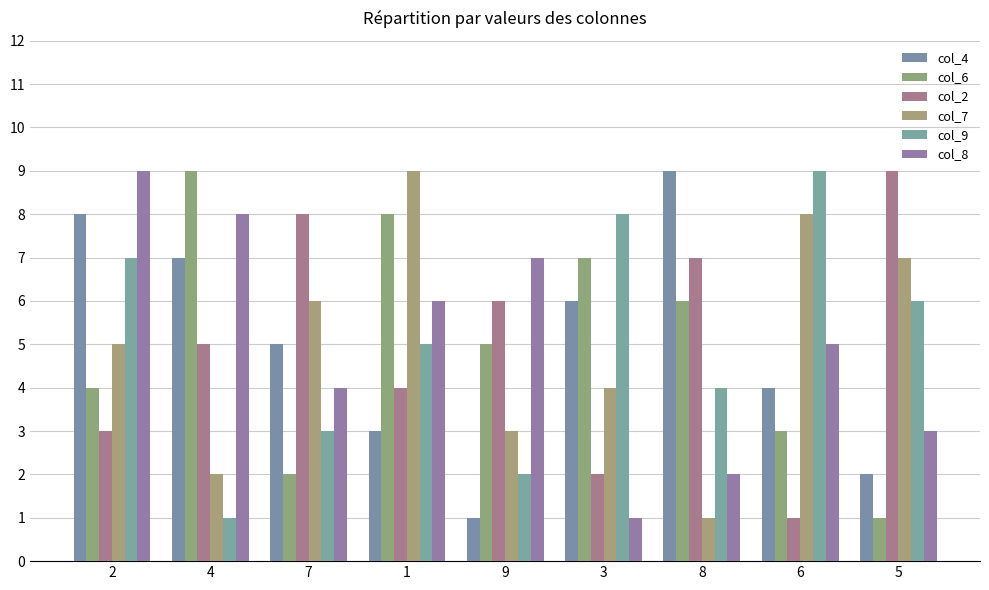

Is the value of col_2 at 6 greater than the value of col_8 at 5?

No